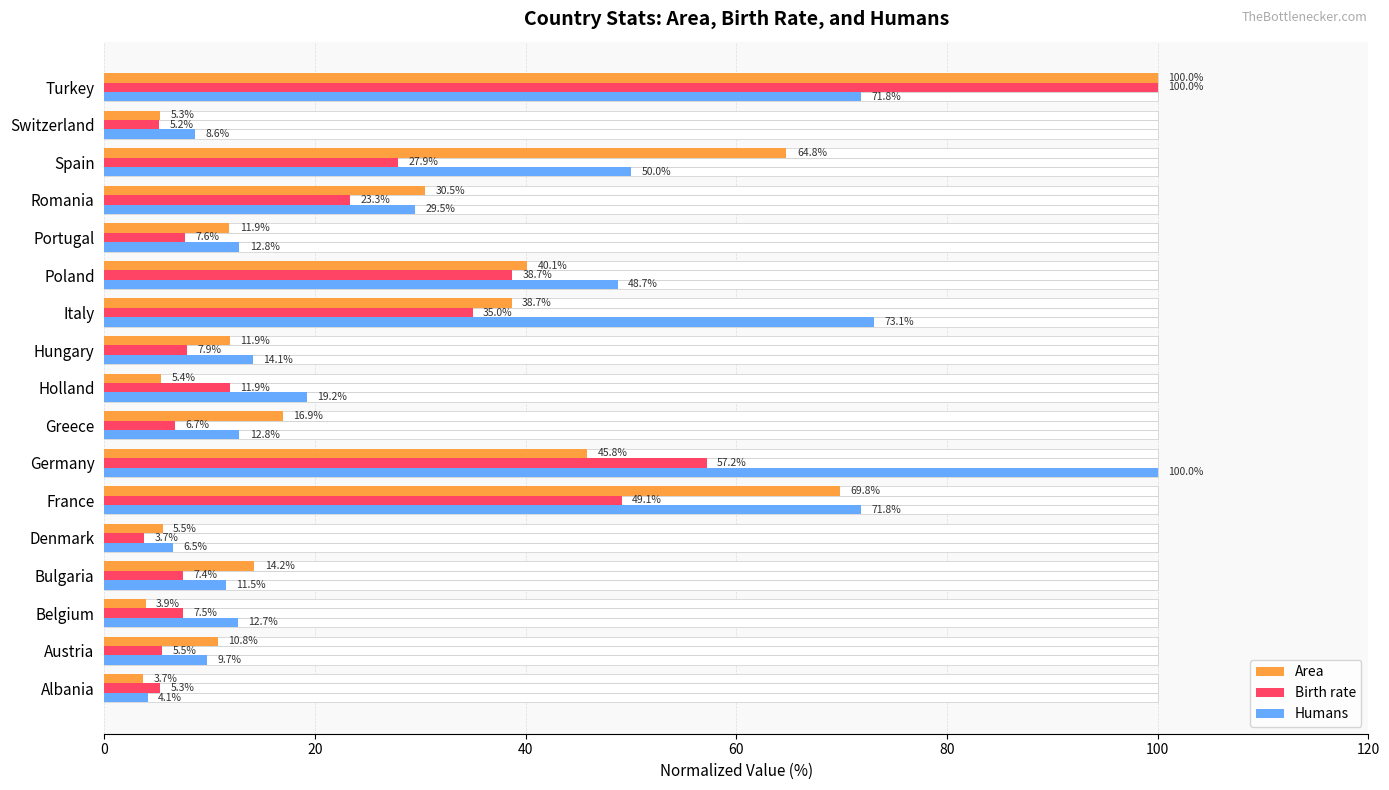

What is the approximate value of Humans at Bulgaria?

11.5